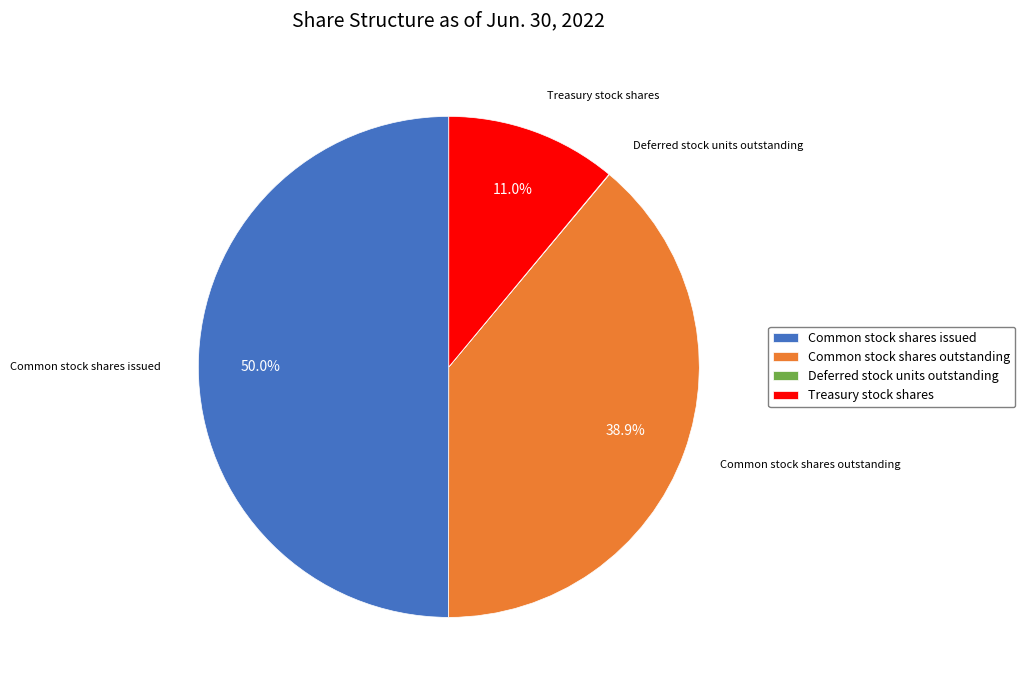

Which category has the biggest portion of the pie?

Common stock shares issued